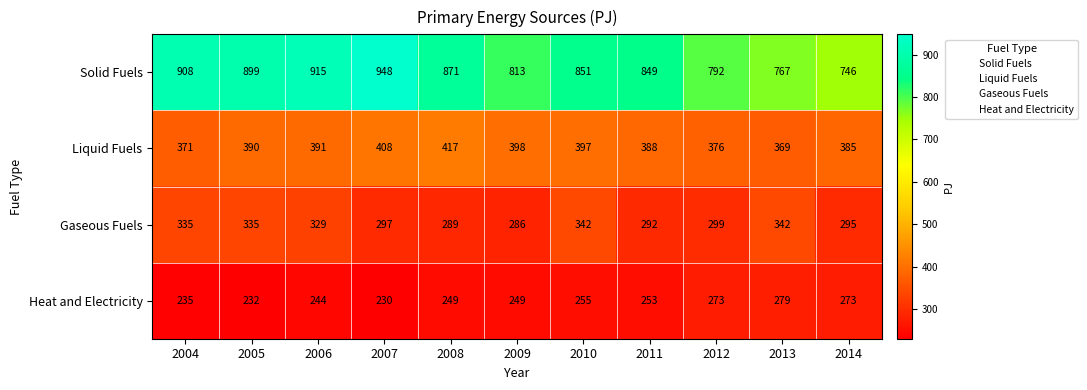

What value does the Solid Fuels series have at 2006, to the nearest 10?

920